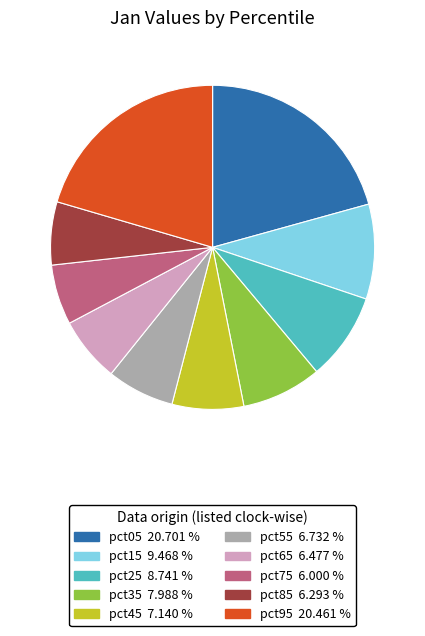

True or false: pct05 accounts for 6% of the total.

False